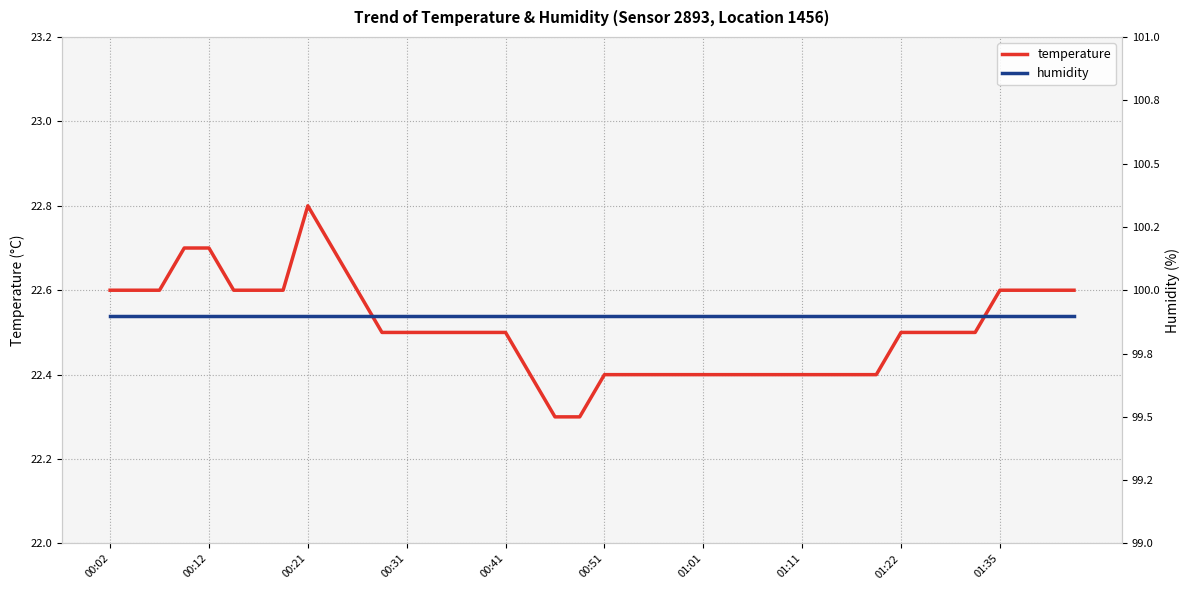

Is this an area chart (filled region under the line)?

No